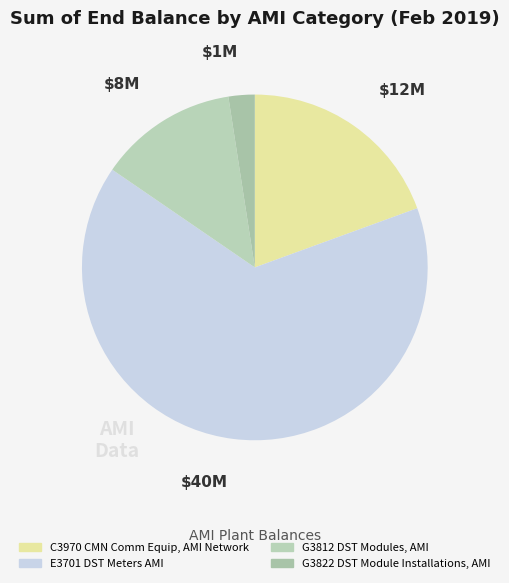

Does any single category account for the majority?

Yes